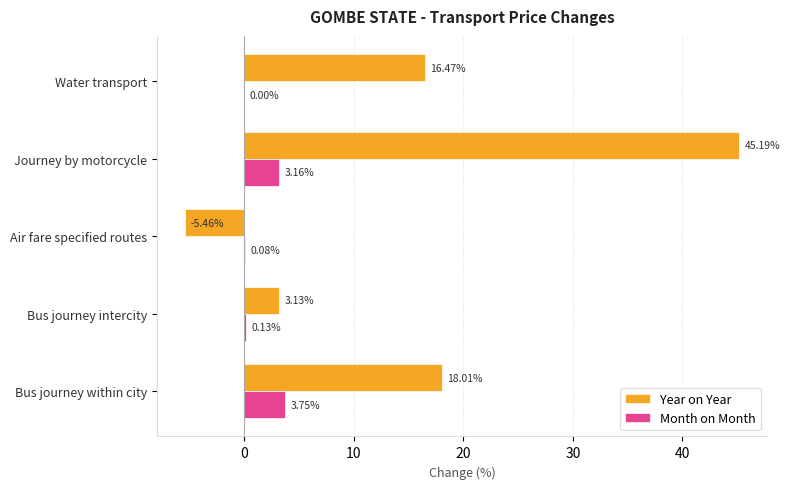

What is the sum of all Month on Month values?

7.1